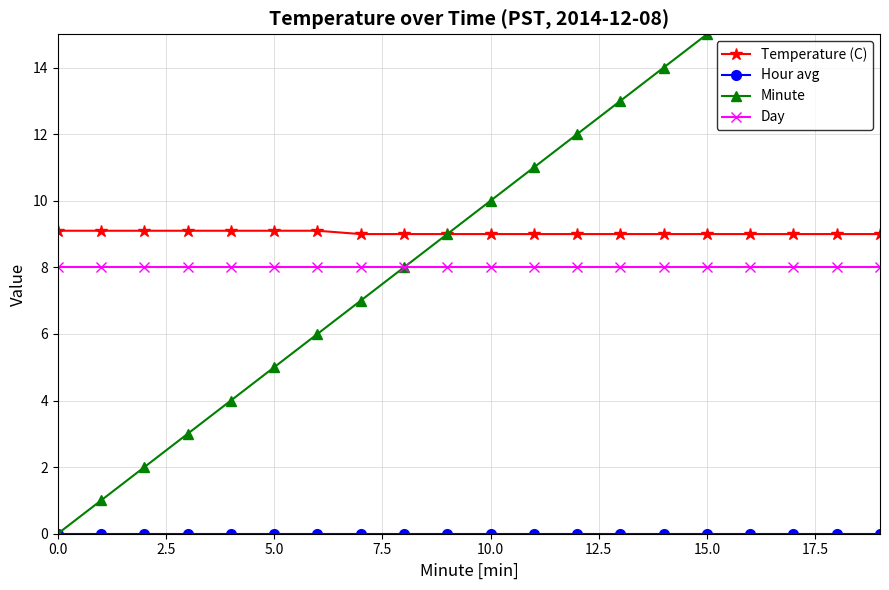

What are all the series names shown in the legend?

Temperature (C), Hour avg, Minute, Day